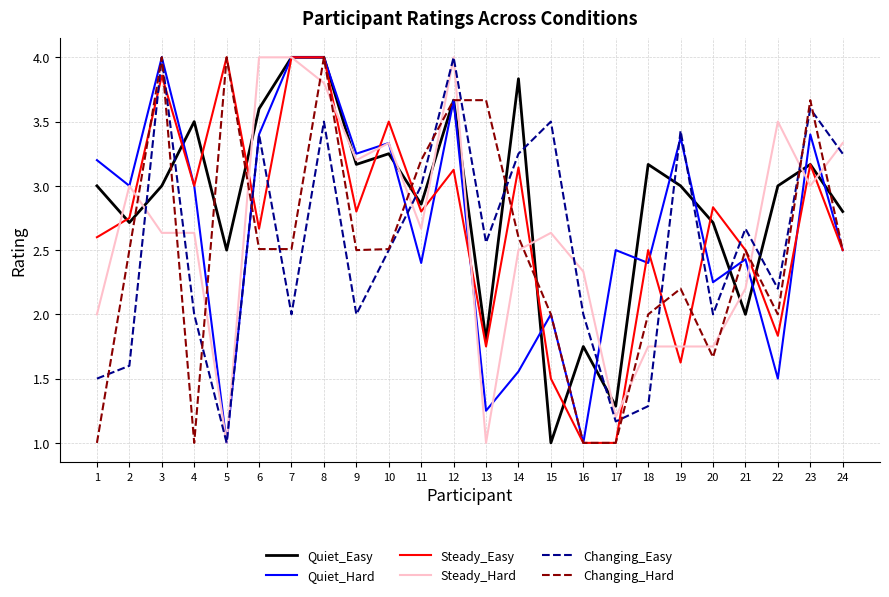

What is the smallest value displayed?

1.0